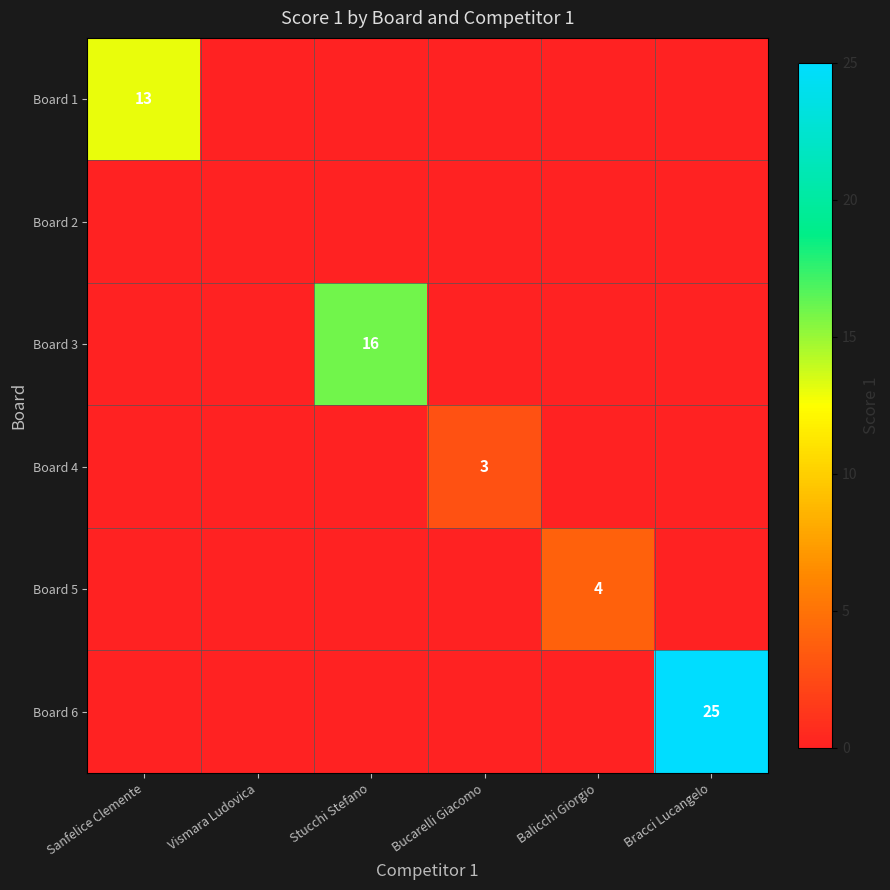

What is the total value across all series at Bracci Lucangelo?

25